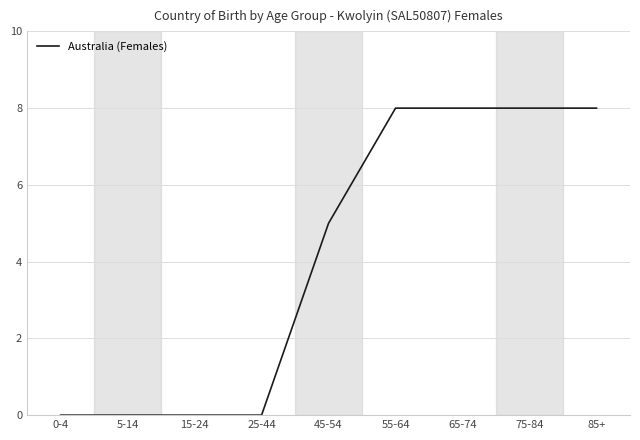

True or false: the data shows 5 at 75-84.

False